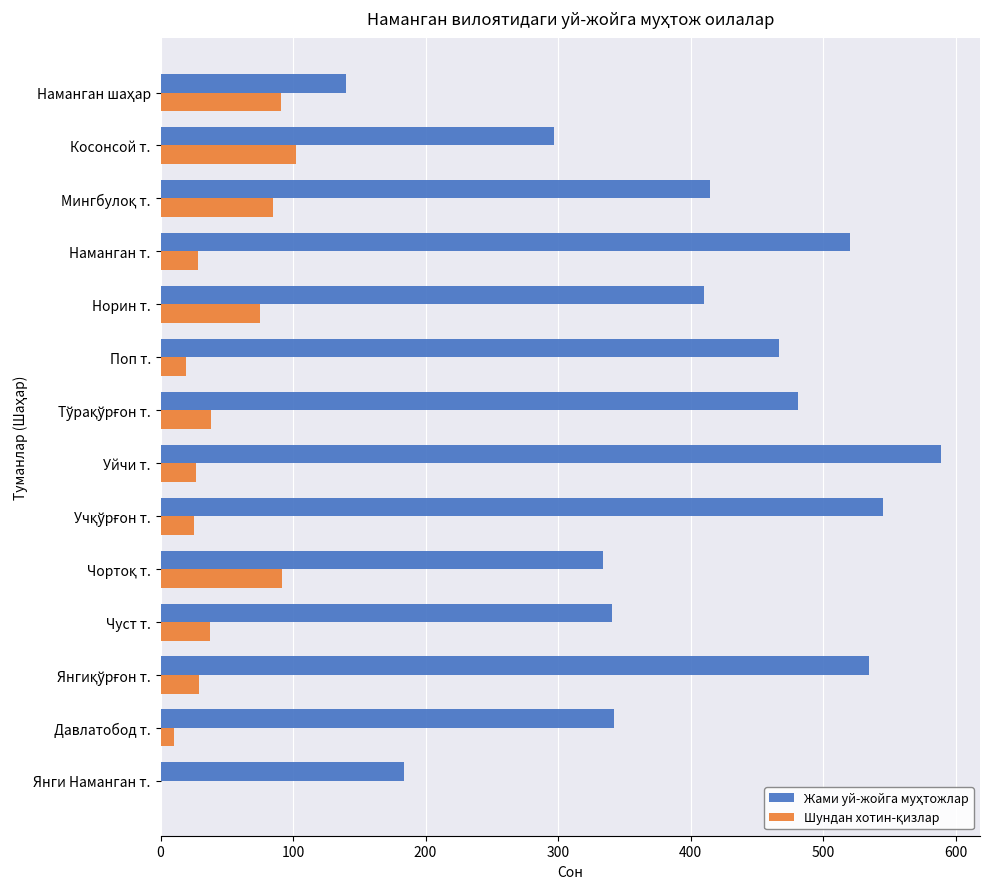

At which category is the sum across all series the highest?

Уйчи т.